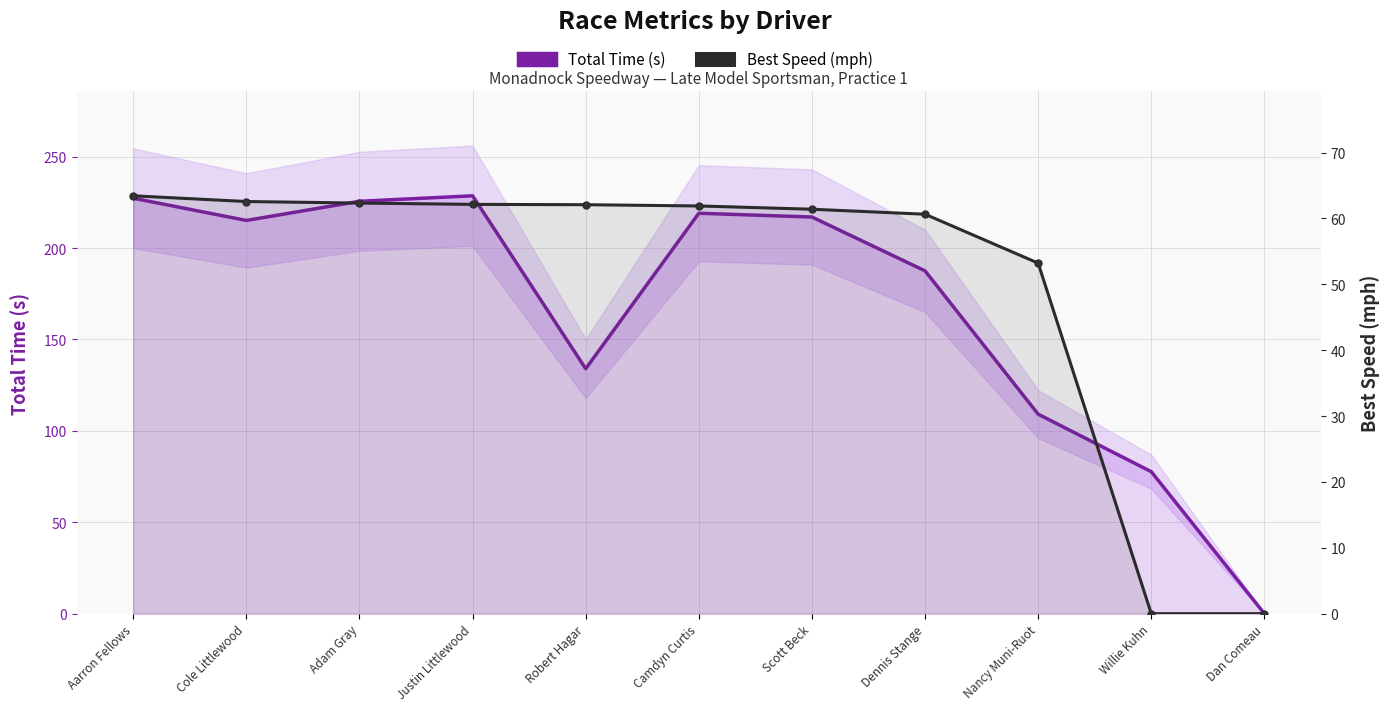

Which category has the lowest value across all series?

Dan Comeau